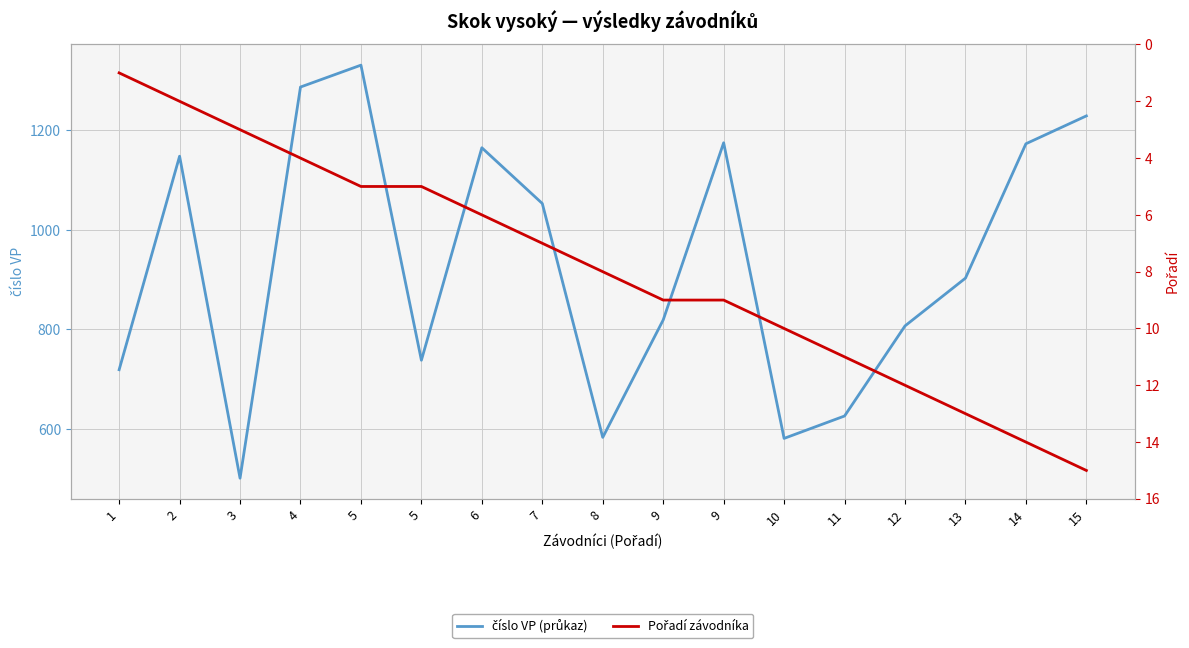

Does the chart display data point markers on the line(s)?

No